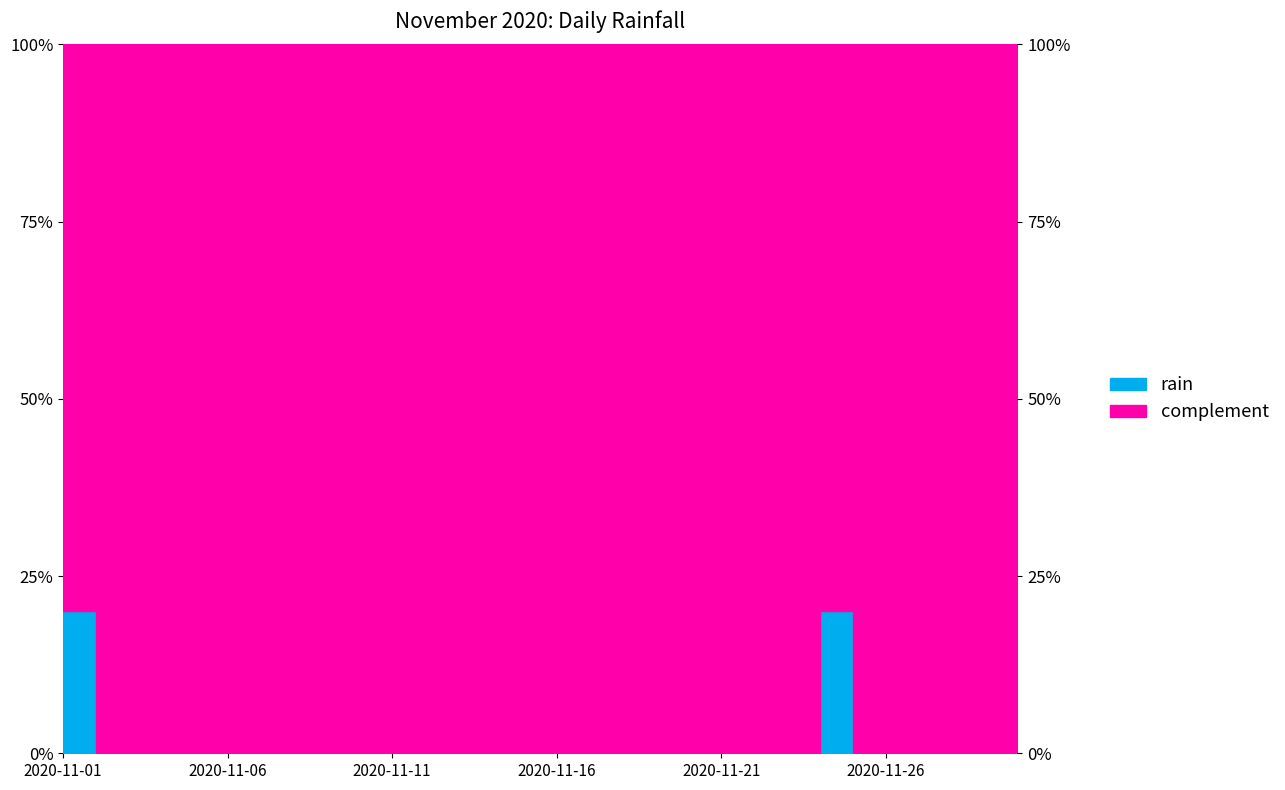

How many data points does each series have?

30